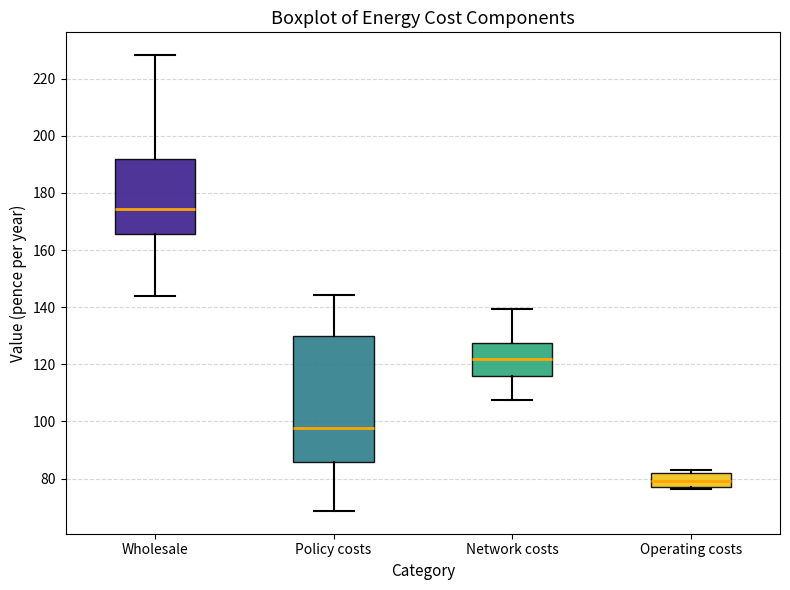

Reading left to right, read every box against the y-axis: the position of its median line, the range the box covers, and the ends of its whiskers. The values are not printed on the chart, so give them approximately, as read against the axis.

Wholesale: median 174, box 166 to 192, whiskers 144 to 228
Policy costs: median 98, box 86 to 130, whiskers 68 to 144
Network costs: median 122, box 116 to 128, whiskers 108 to 140
Operating costs: median 80, box 76 to 82, whiskers 76 to 84